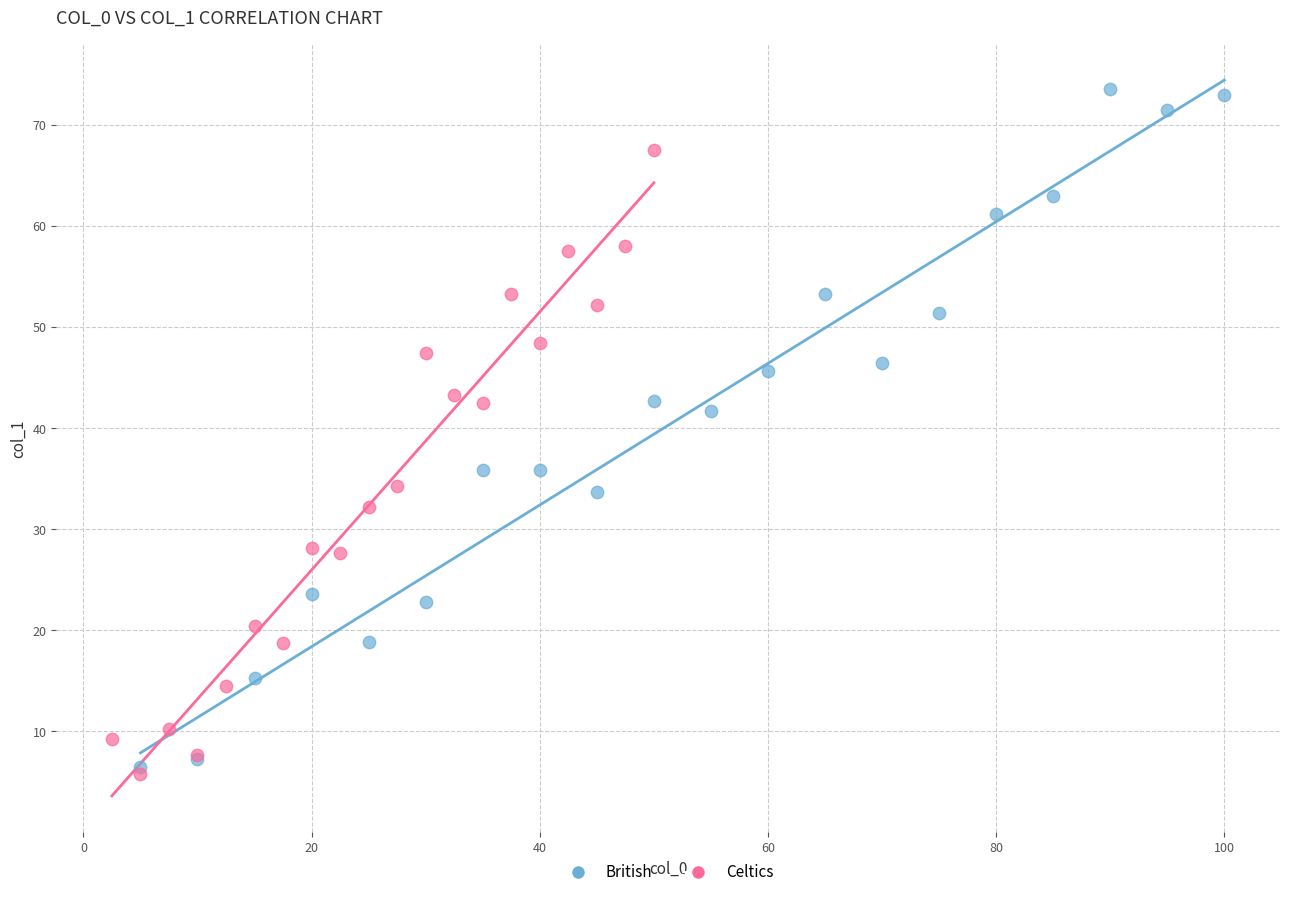

Which series reaches the maximum Y coordinate?

British